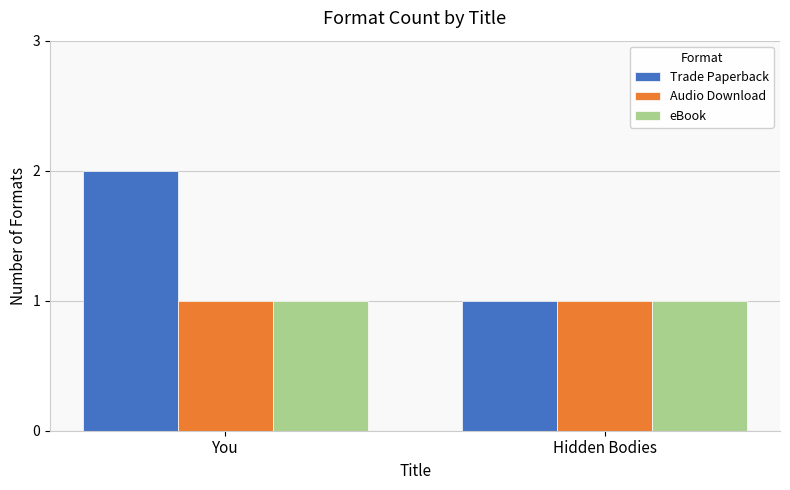

What is the total value across all series at You?

4